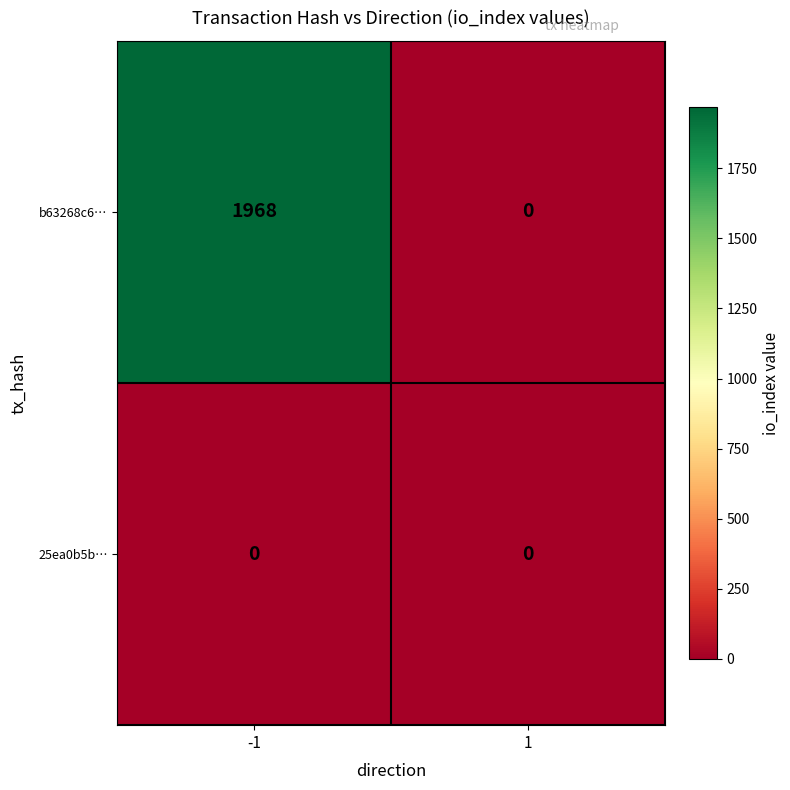

Which series changed the most between -1 and 1?

b63268c6…